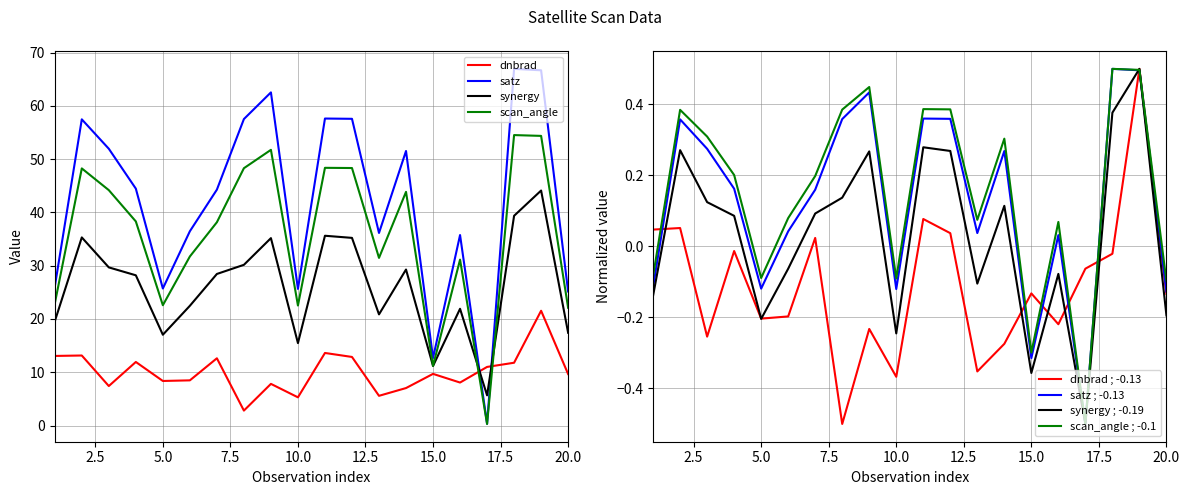

True or false: dnbrad and scan_angle cross at least once.

True